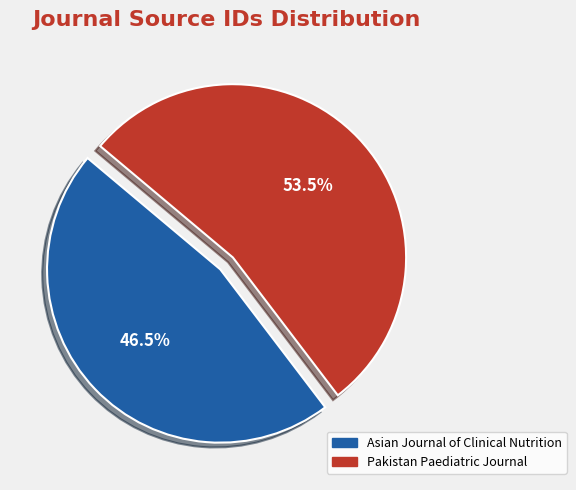

To the nearest percent, what is the average slice percentage?

50%